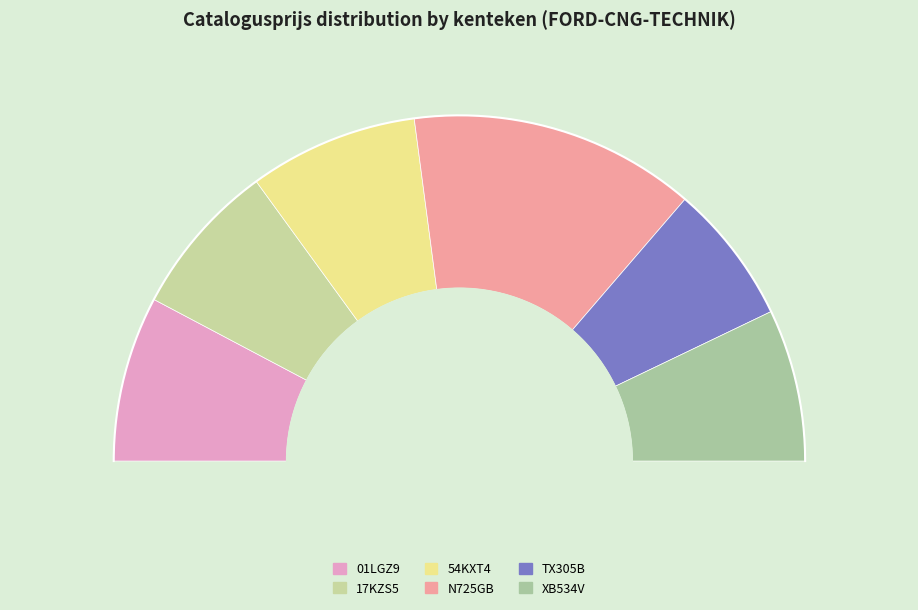

Does any single category account for the majority?

No